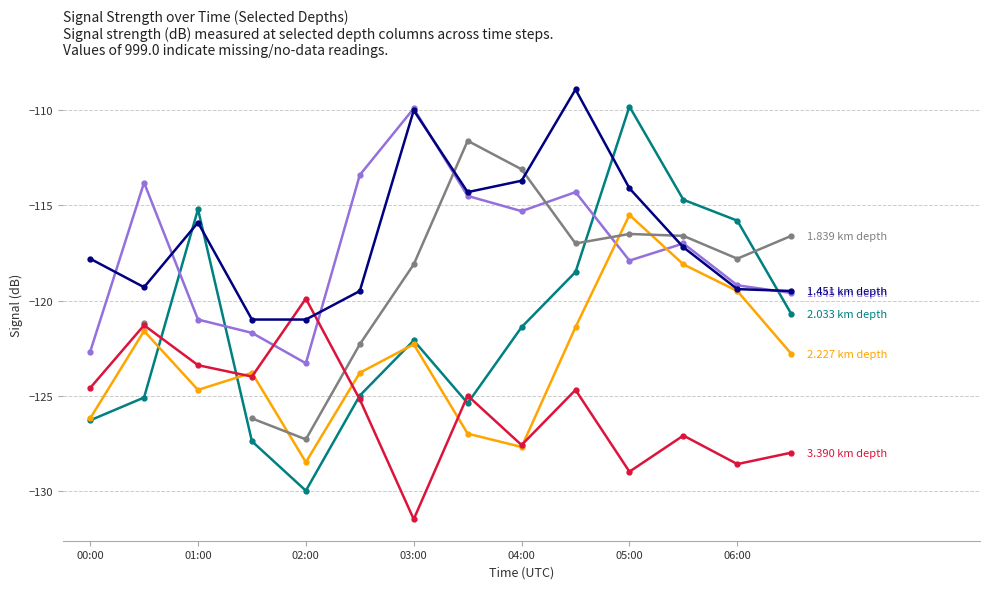

Count the number of categories in the chart.

14